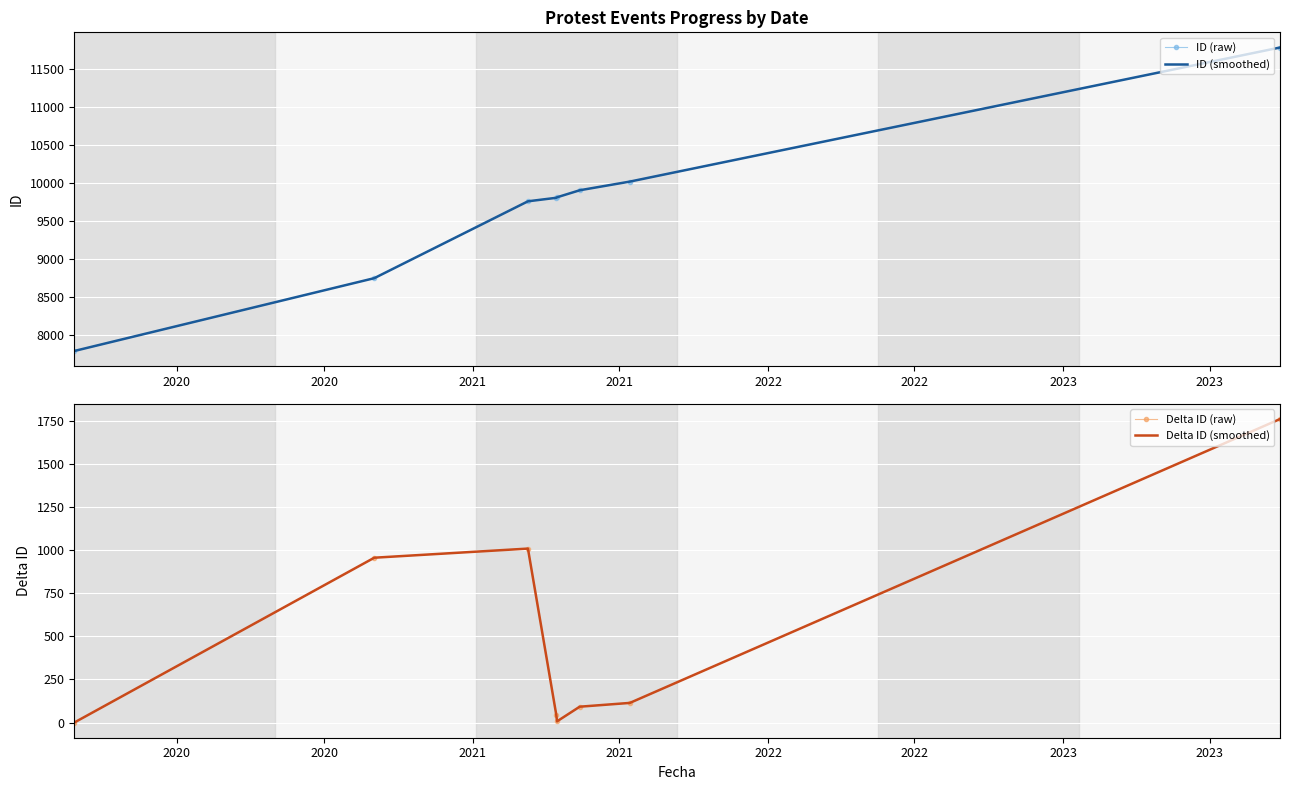

What are all the series names shown in the legend?

ID (raw), ID (smoothed), Delta ID (raw), Delta ID (smoothed)